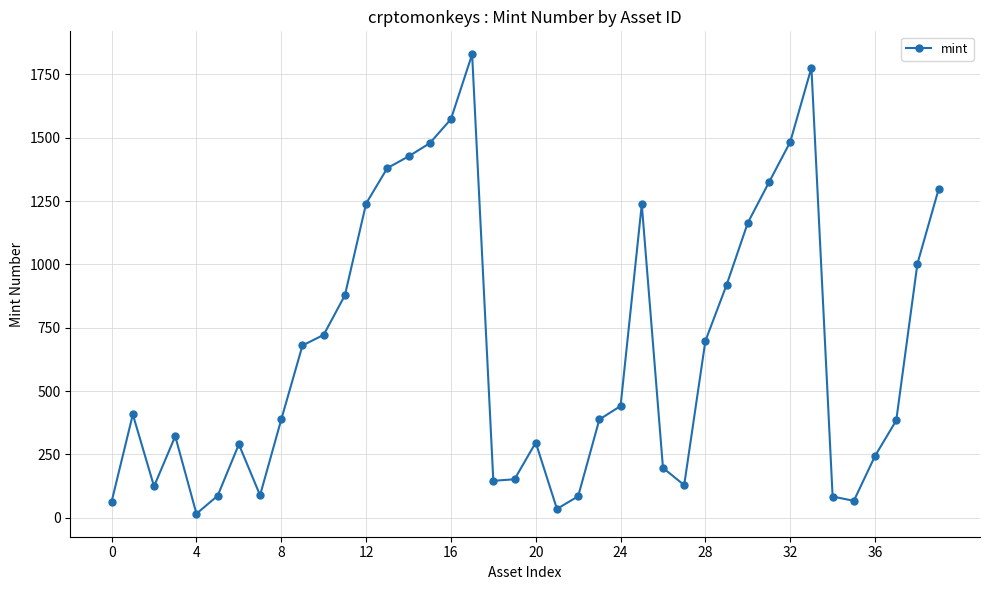

How many interior local peaks (higher than both neighbors) does the data have?

7